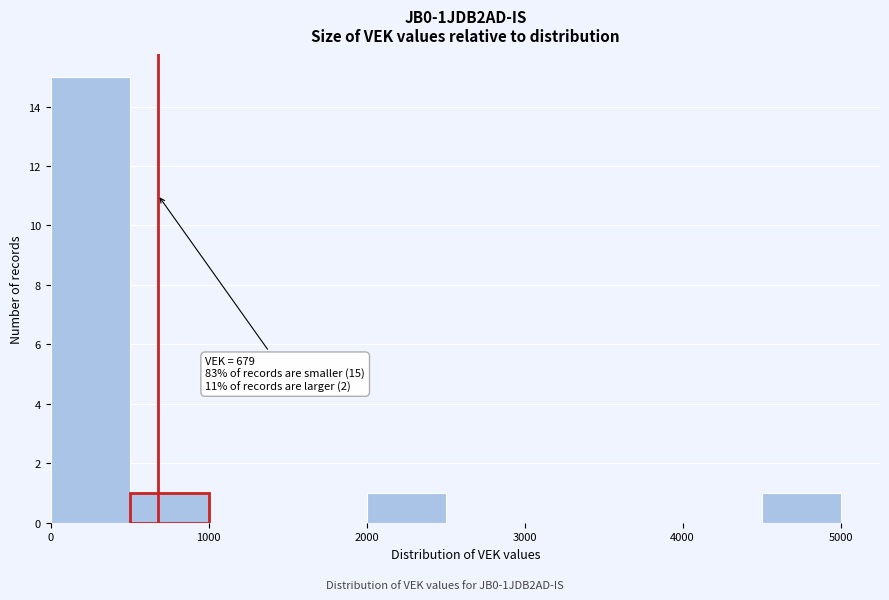

Over which range of the x-axis is the bar tallest?

0 to 500